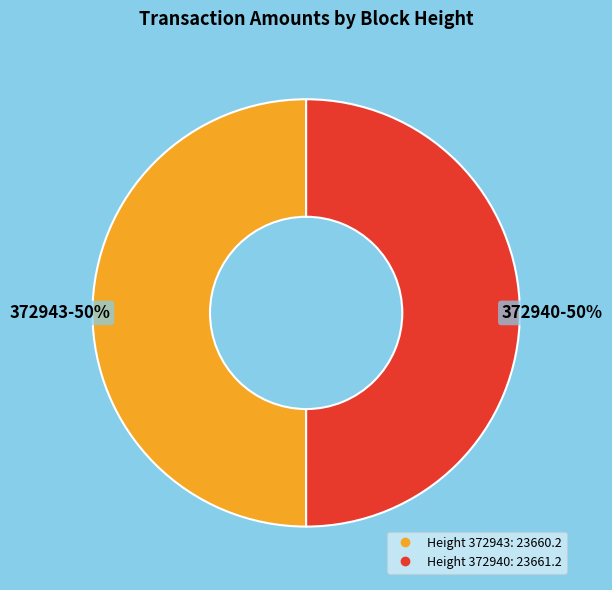

To the nearest percent, what is the average slice percentage?

50%